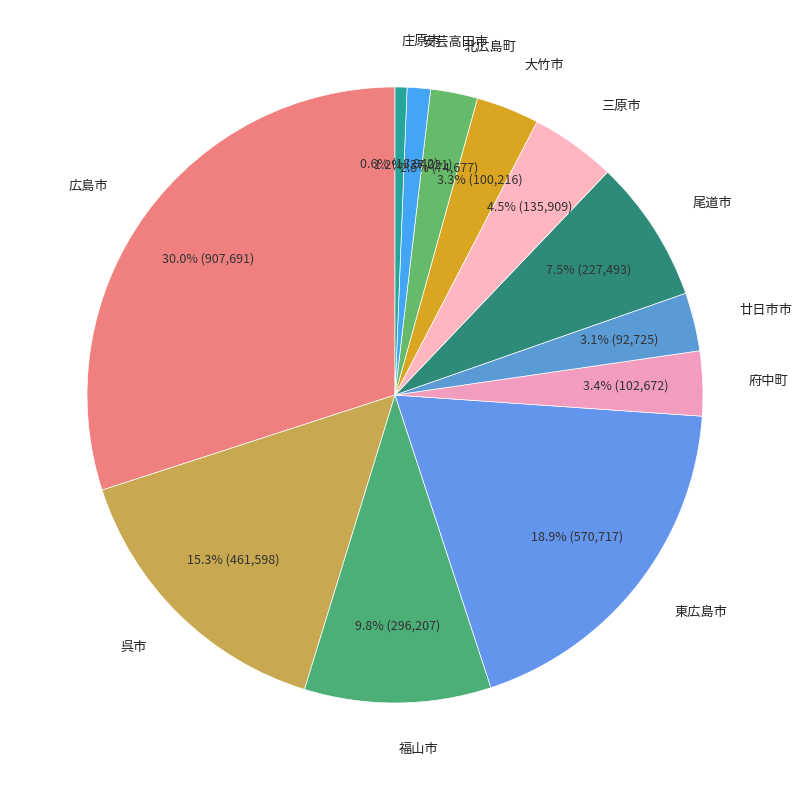

How many slices are in this pie chart?

12